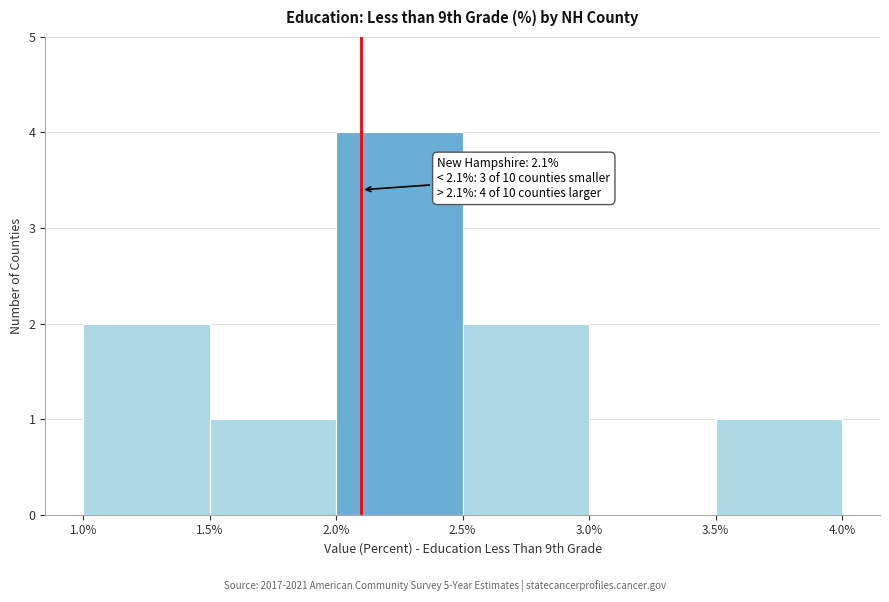

Over which range of the x-axis is the bar tallest?

2.0% to 2.5%